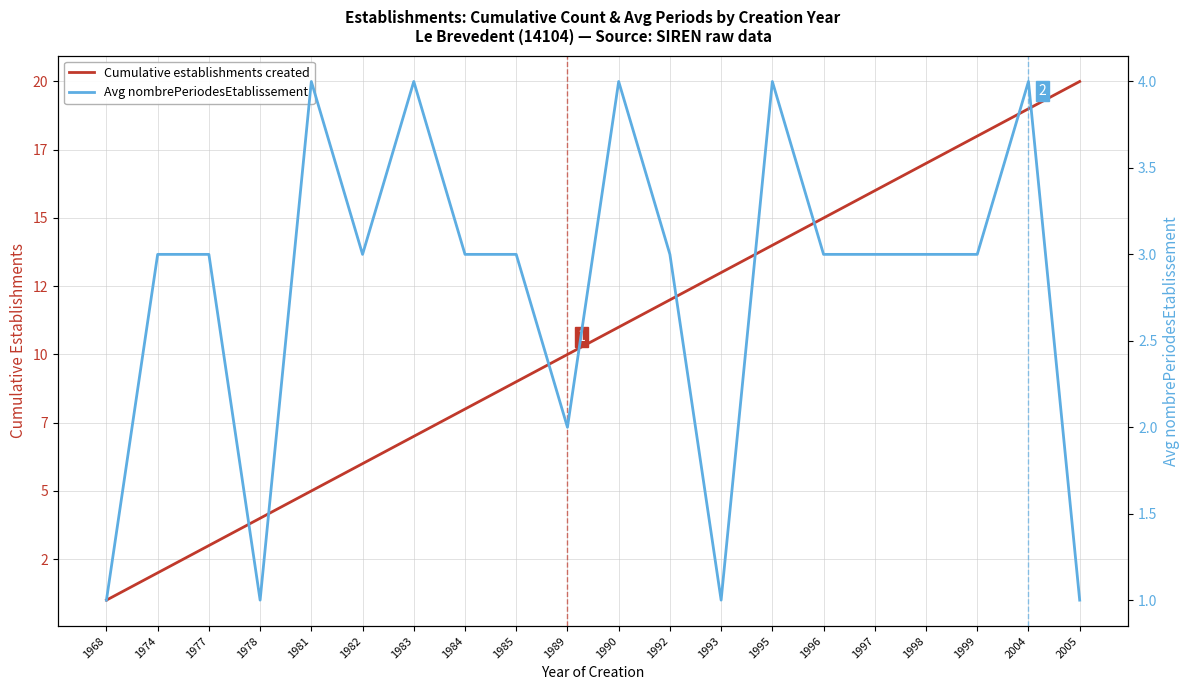

What is the smallest value displayed?

1